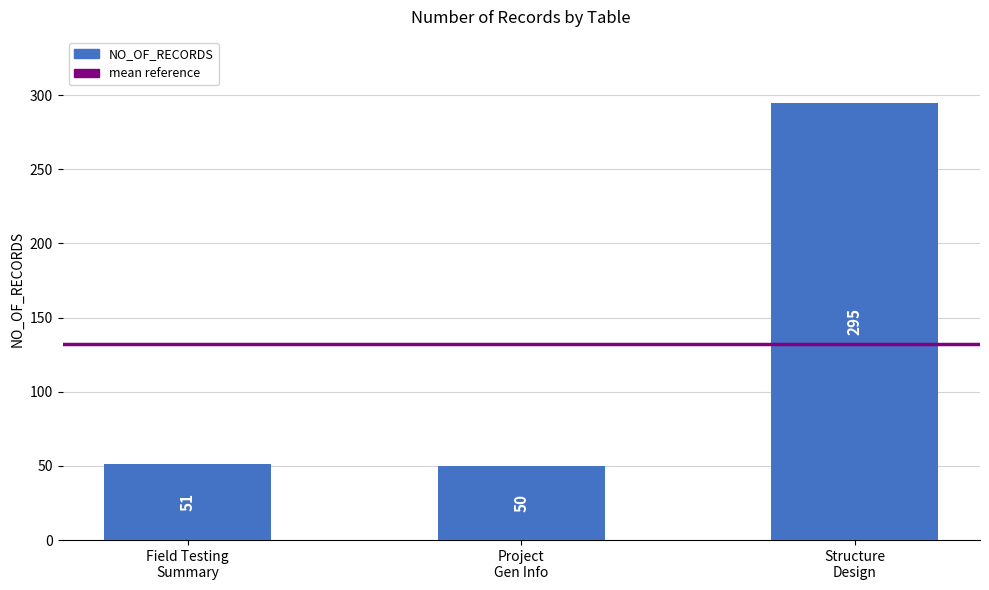

At which category does the chart reach its peak across all series?

Structure
Design